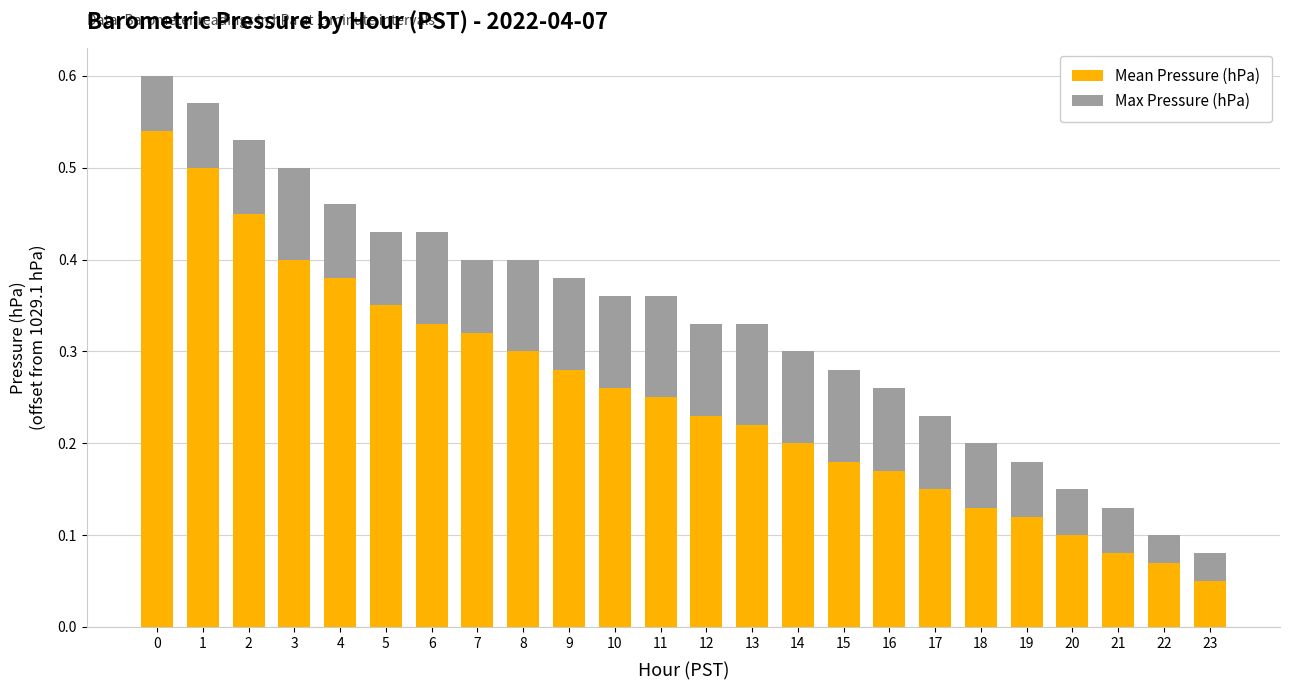

Which category has the lowest value in the Mean Pressure (hPa) series?

23